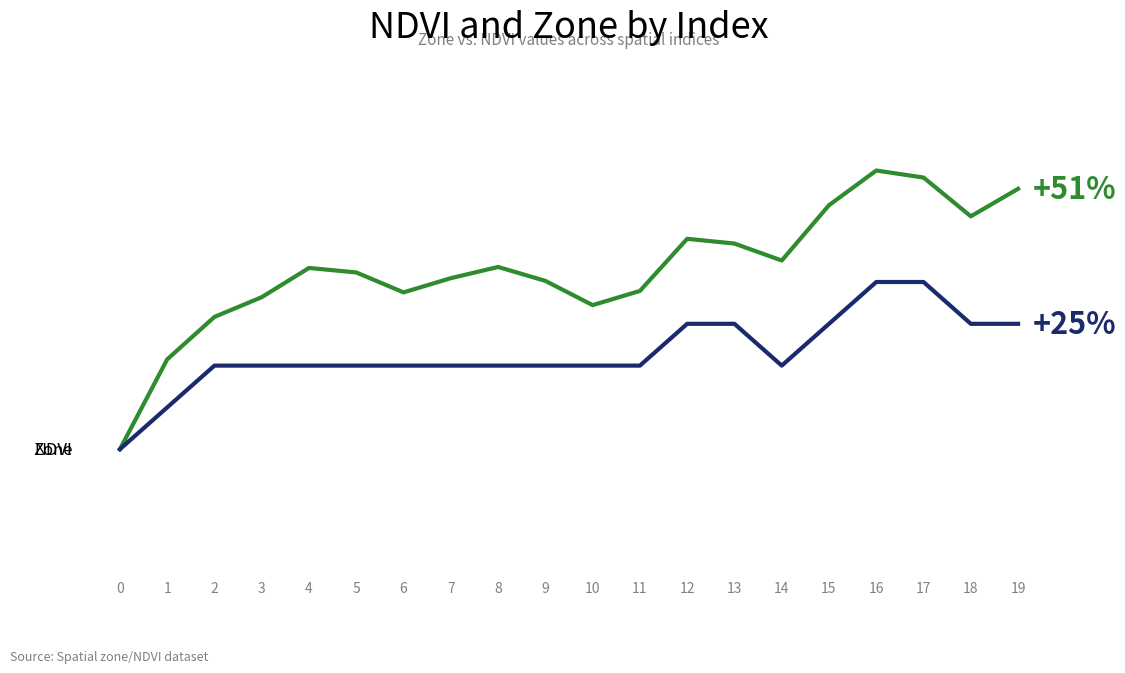

True or false: Zone has a value of 0.1 at 4.

False